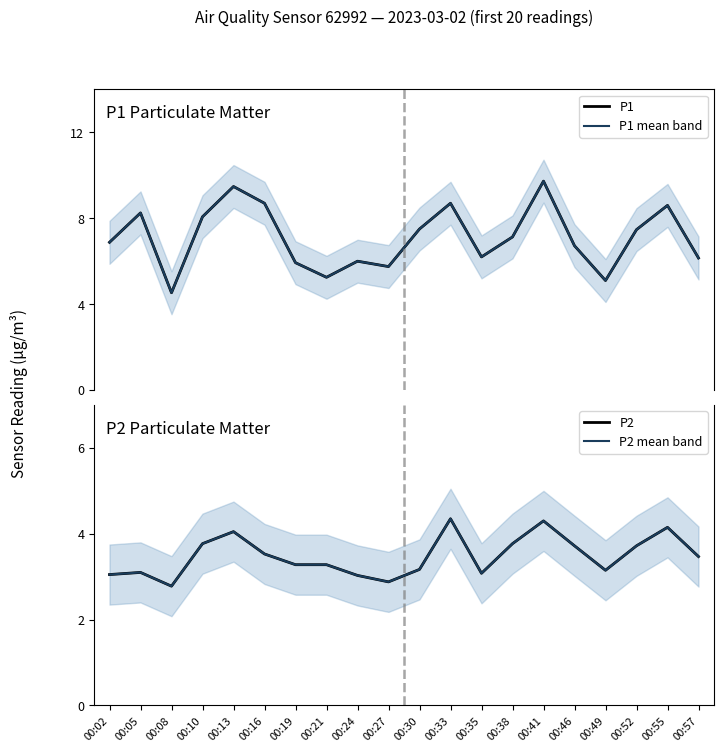

How many distinct data groups are displayed?

4